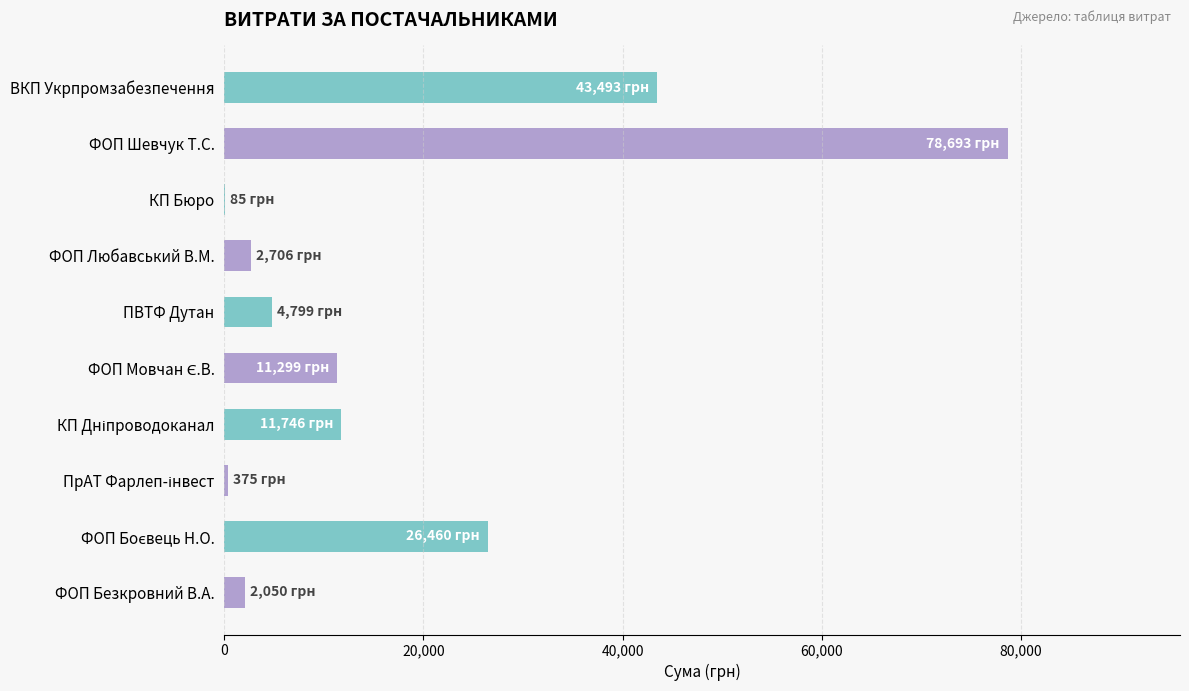

Which category has the highest value across all series?

ФОП Шевчук Т.С.